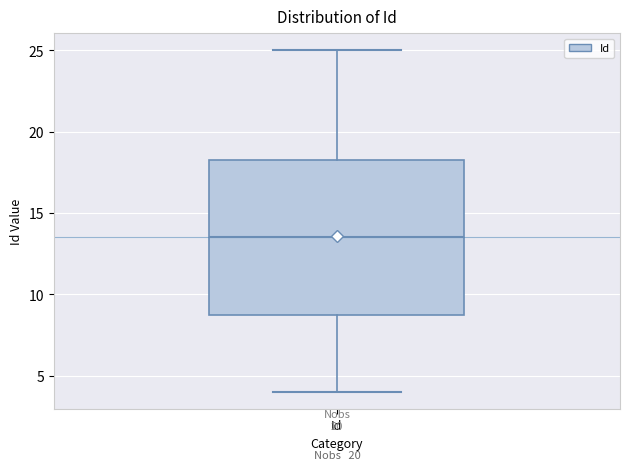

Read this box plot against the y-axis: the position of the median line, the range covered by the box, and the ends of both whiskers. The values are not printed on the chart, so give them approximately, as read against the axis.

median 13.5, box 9.0 to 18.5, whiskers 4.0 to 25.0